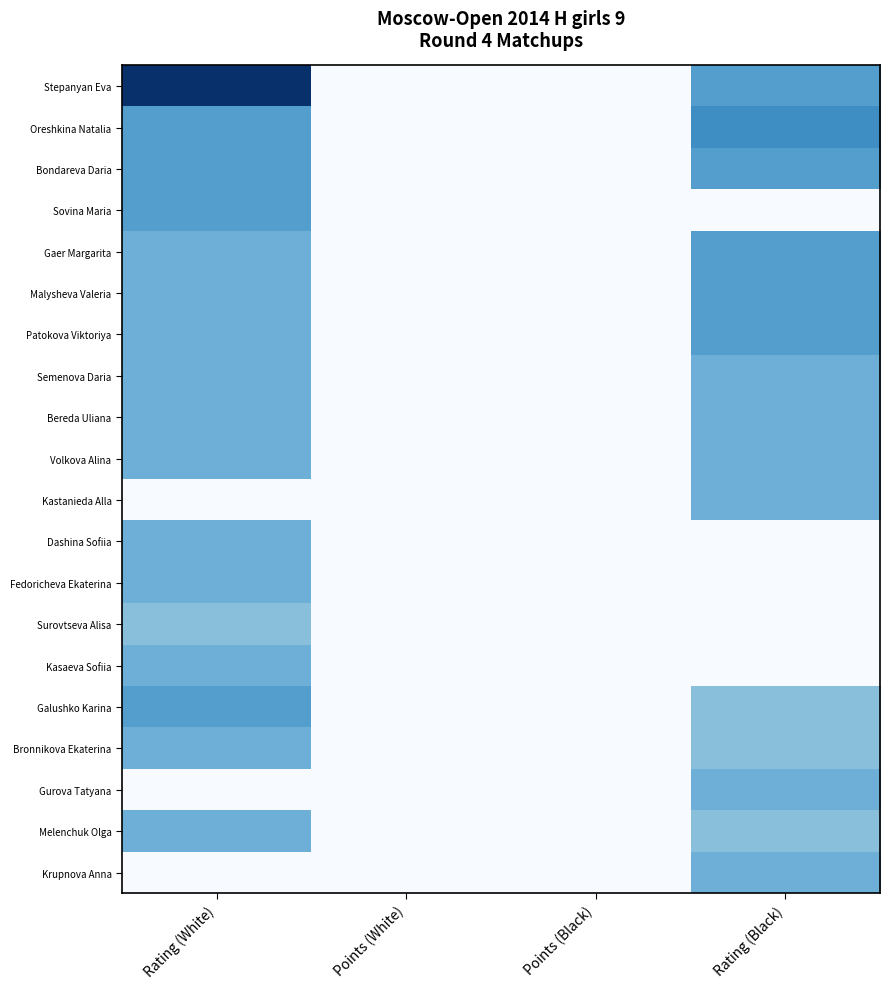

How many data points does each series have?

4